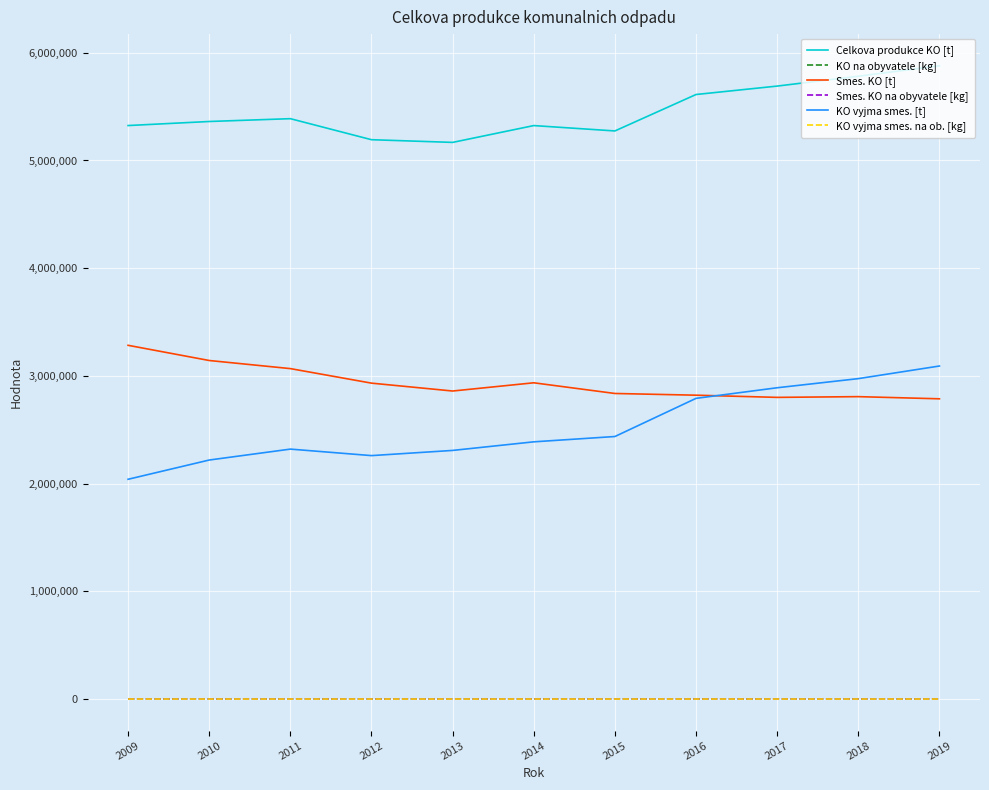

Which series has the largest range (max minus min)?

KO vyjma smes. [t]